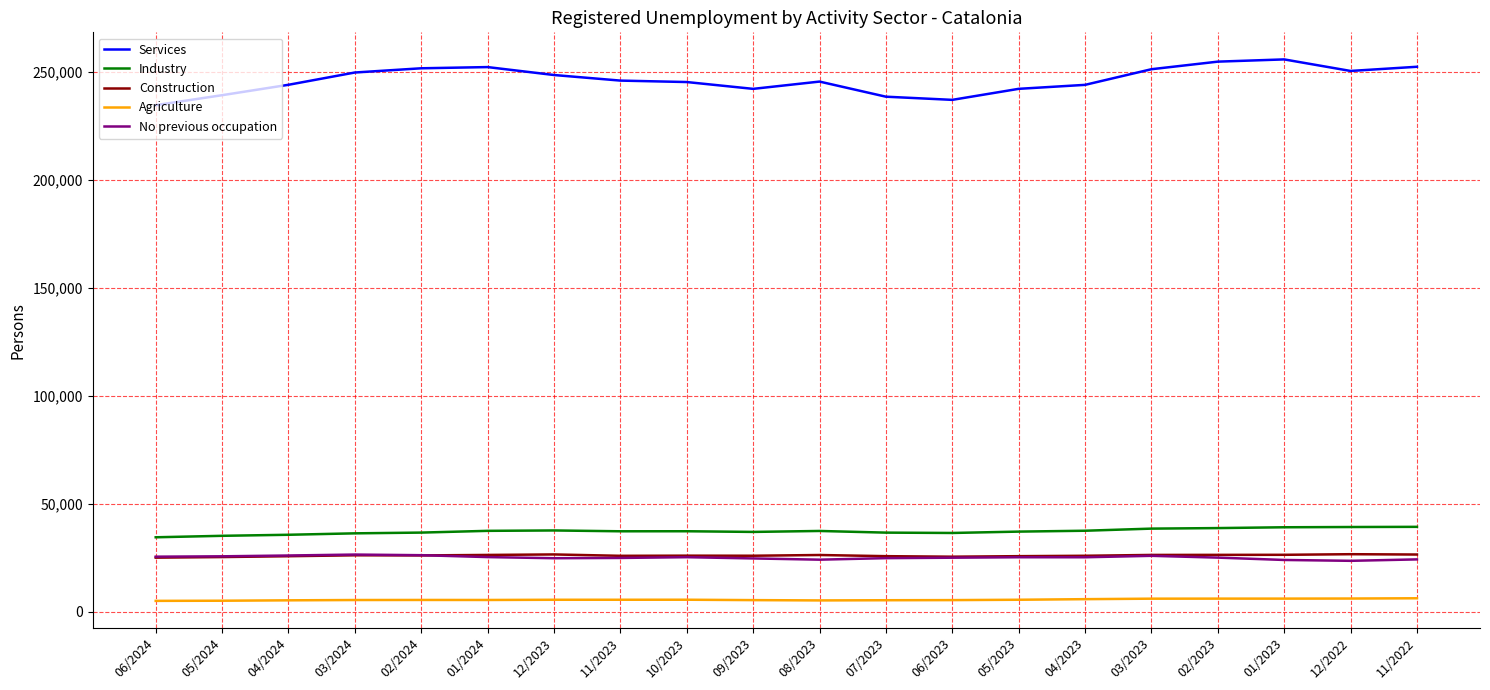

What is the total value across all series at 02/2023?

351288